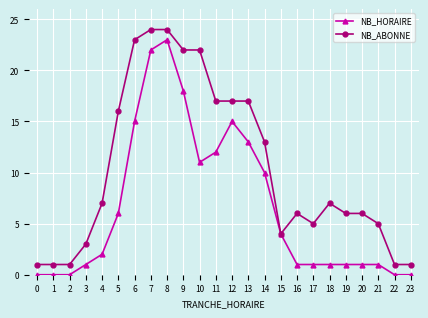

What is the greatest value displayed?

24